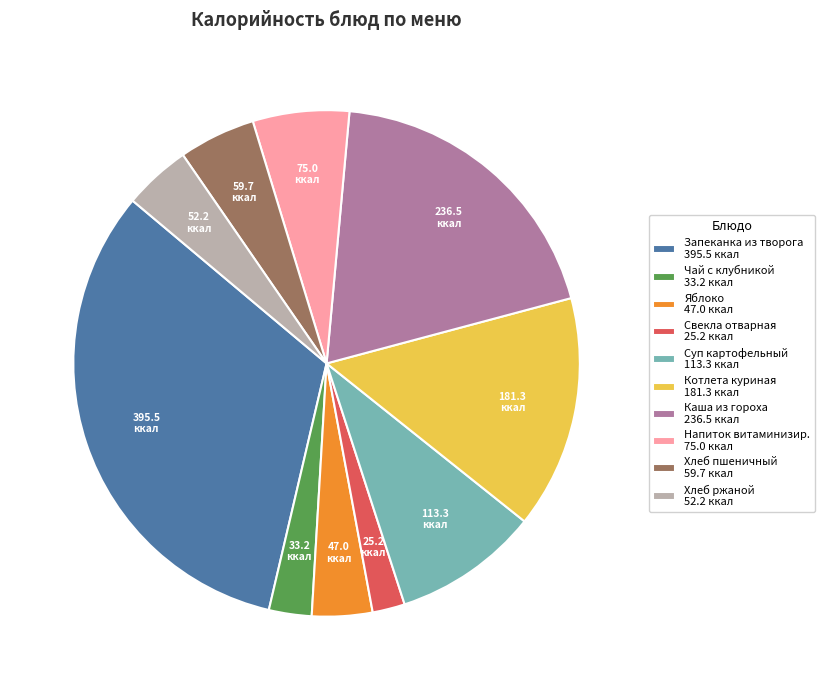

Count the number of slices in the pie.

10